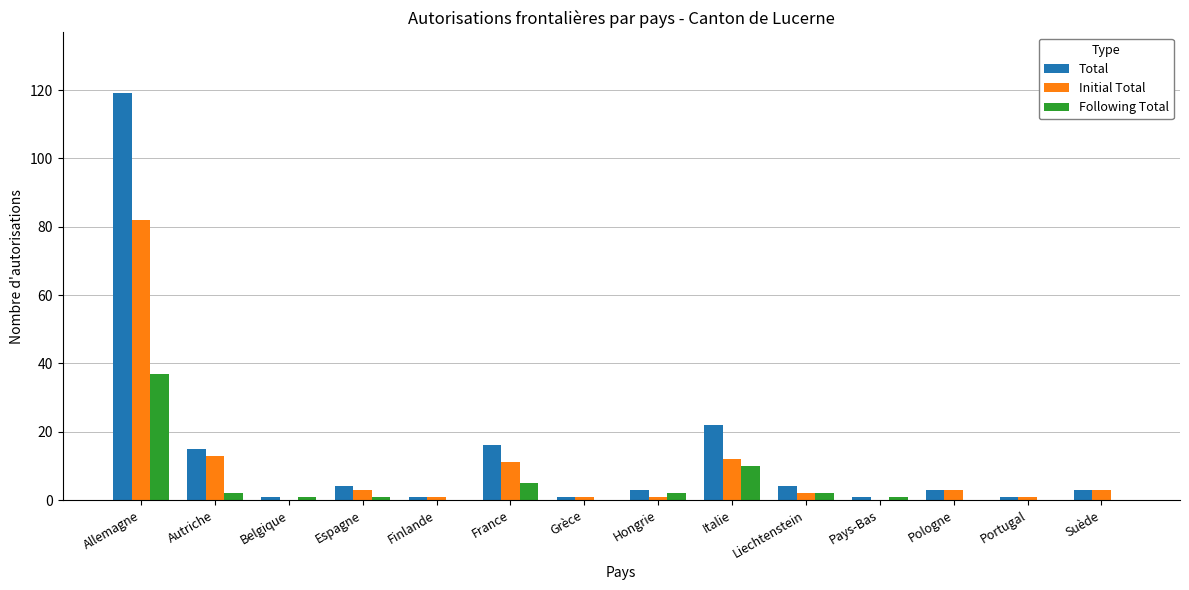

What is the average value of the Following Total series?

4